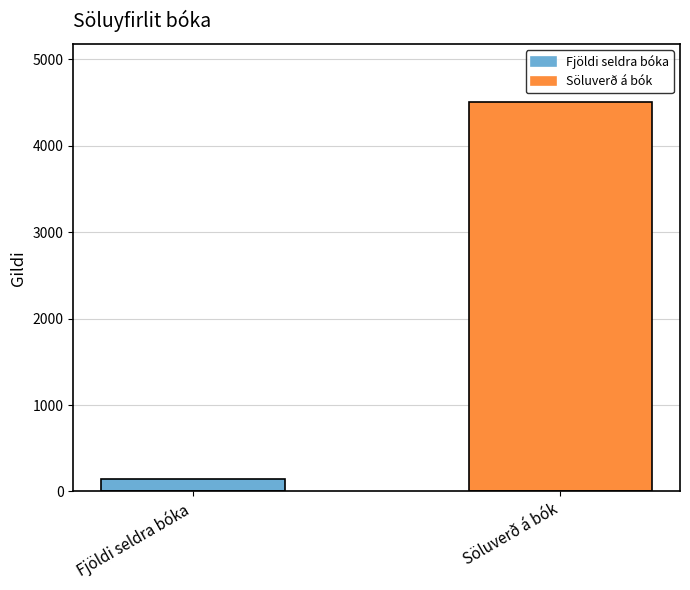

Approximately how many times larger is the value at Söluverð á bók compared to Fjöldi seldra bóka?

30.0